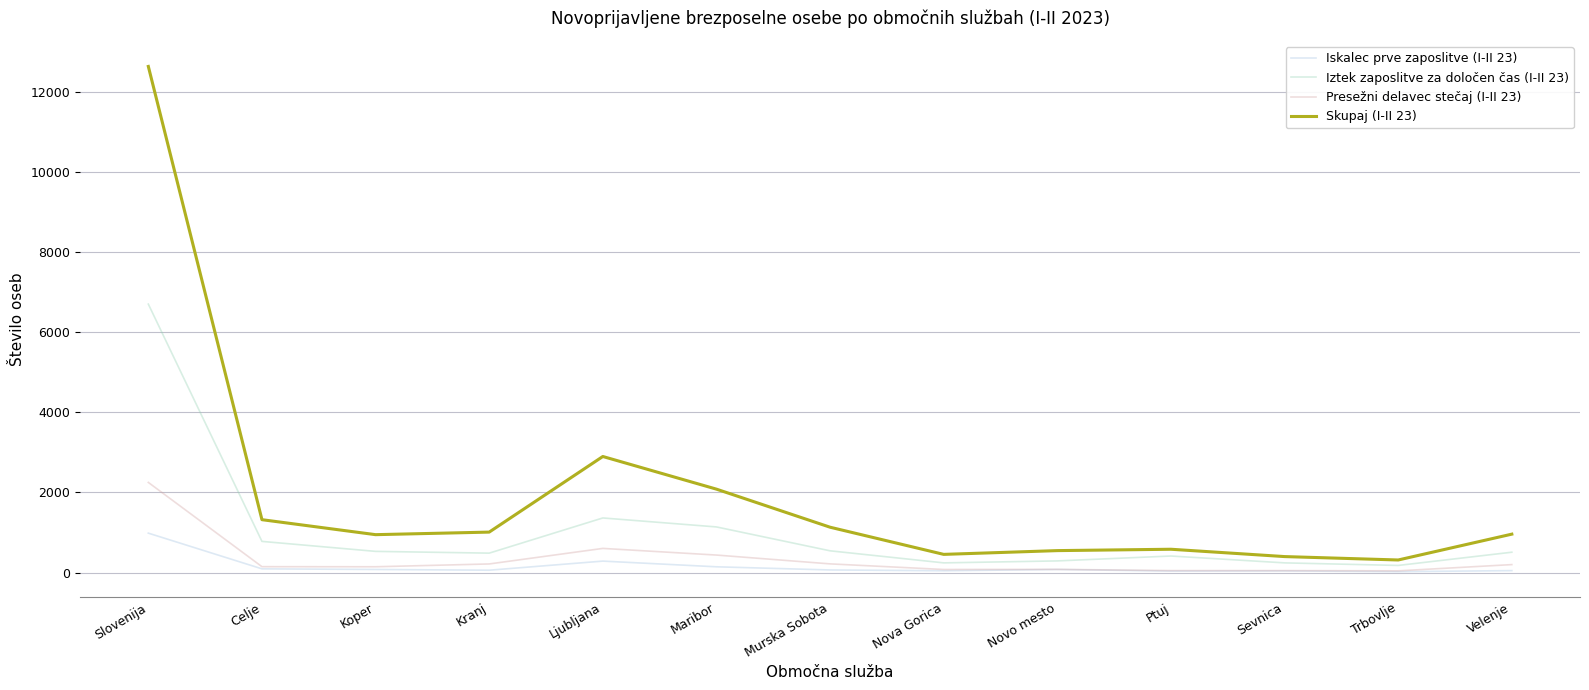

What is the difference between the Iskalec prve zaposlitve (I-II 23) values at Novo mesto and Velenje?

28